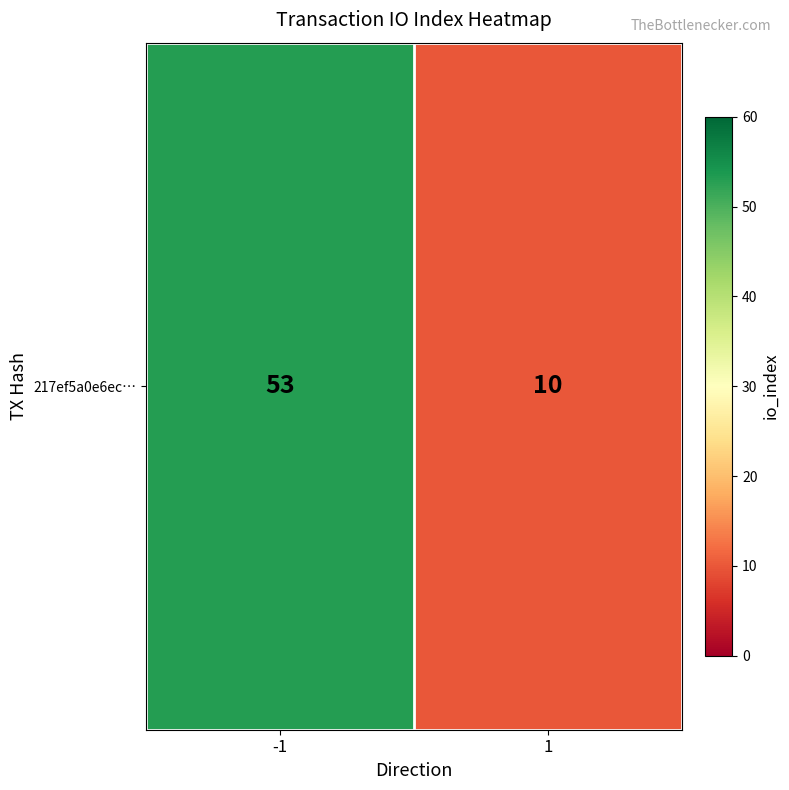

Which category has the lowest value across all series?

1